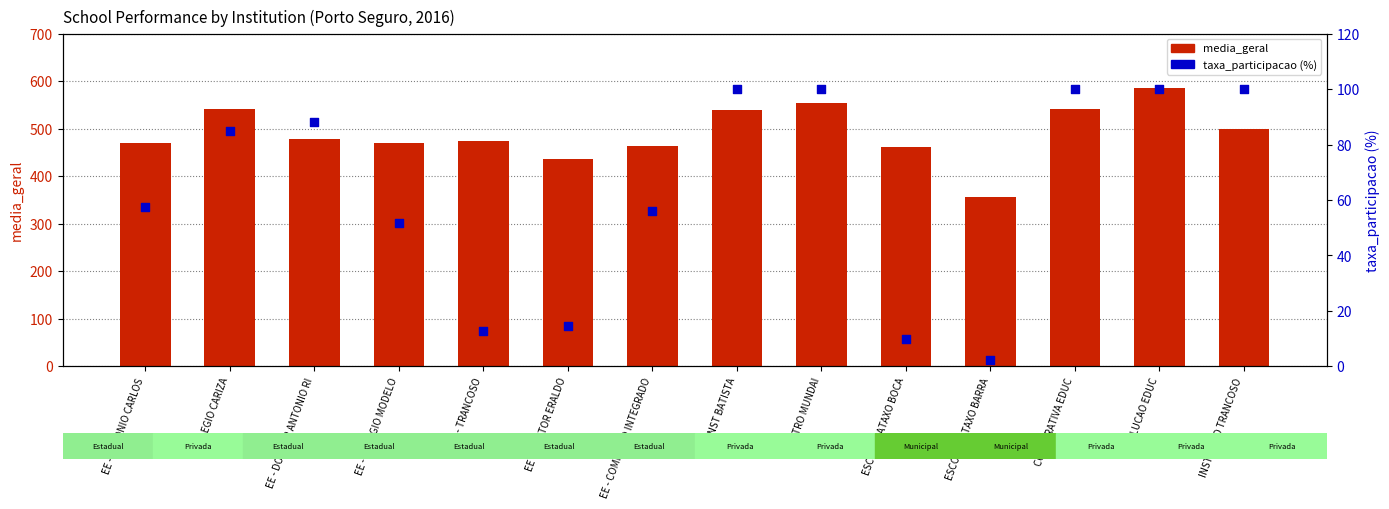

Which series reaches the maximum Y coordinate?

media_geral